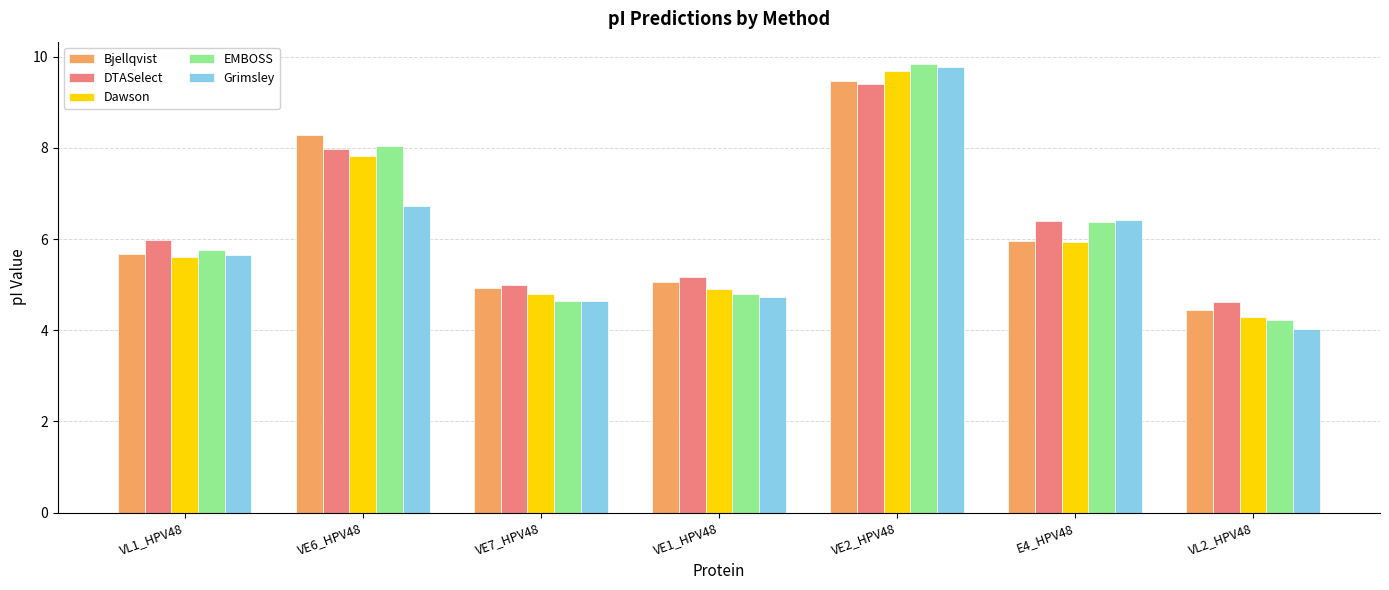

What position from the left is E4_HPV48?

6